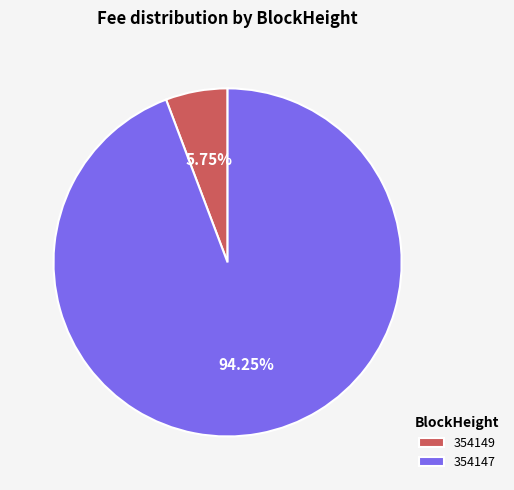

Does 354147 represent more than half of the total?

Yes